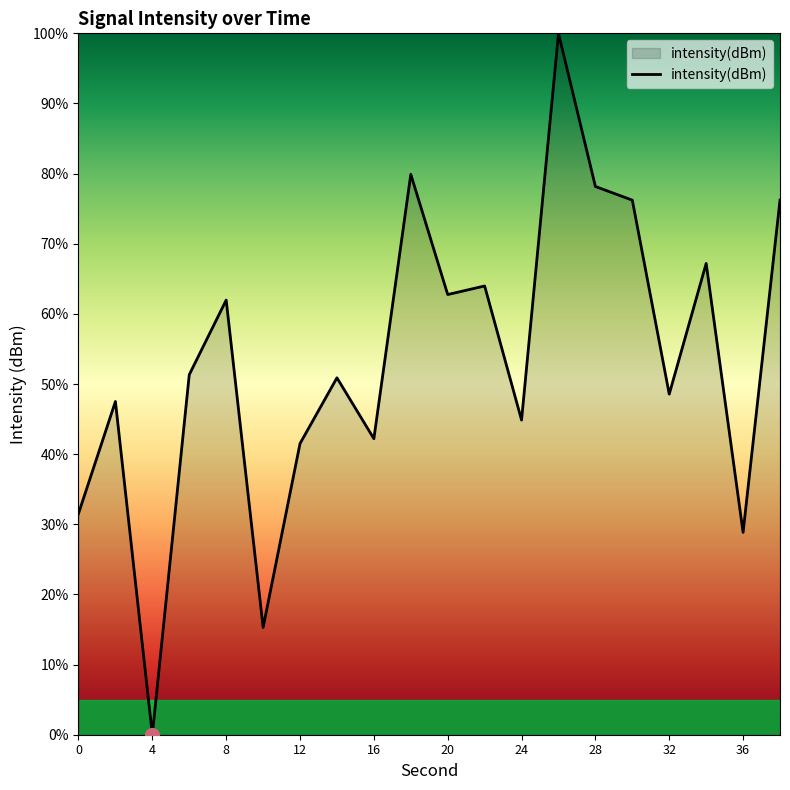

What is the greatest value displayed?

100.0